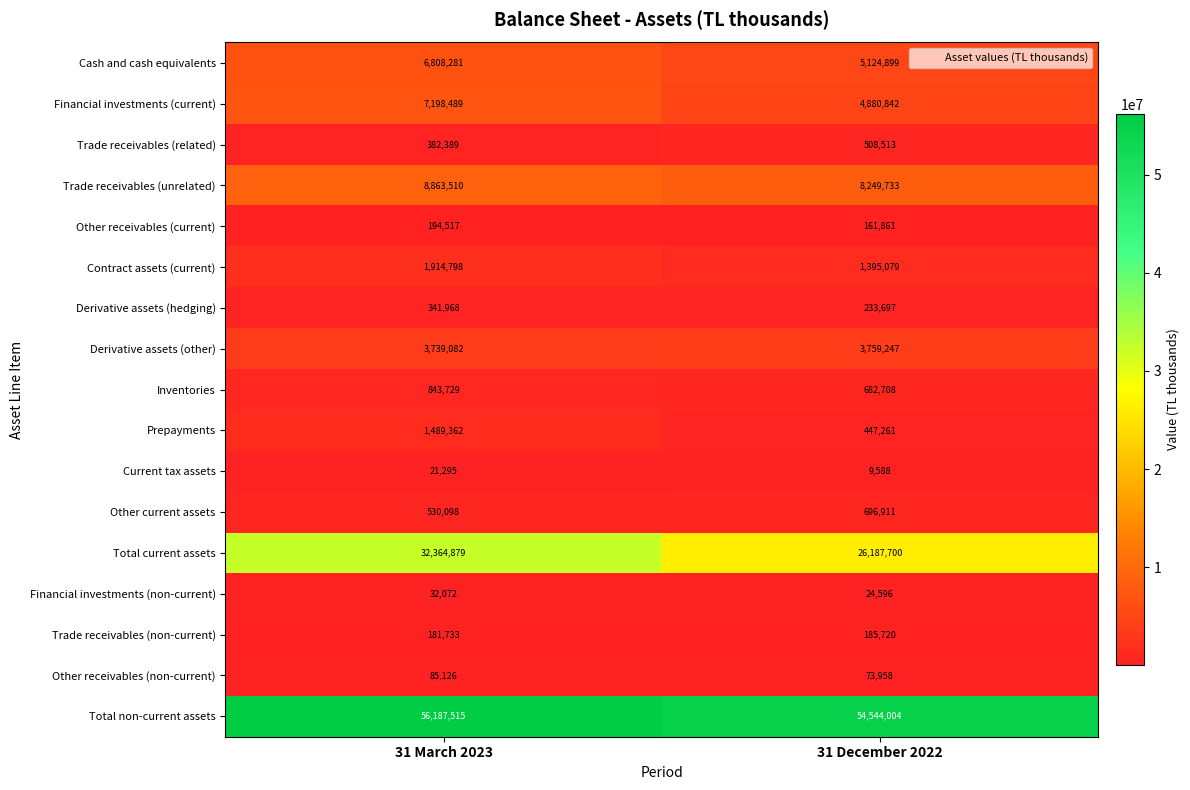

What is the average value of the Total non-current assets series?

55365760